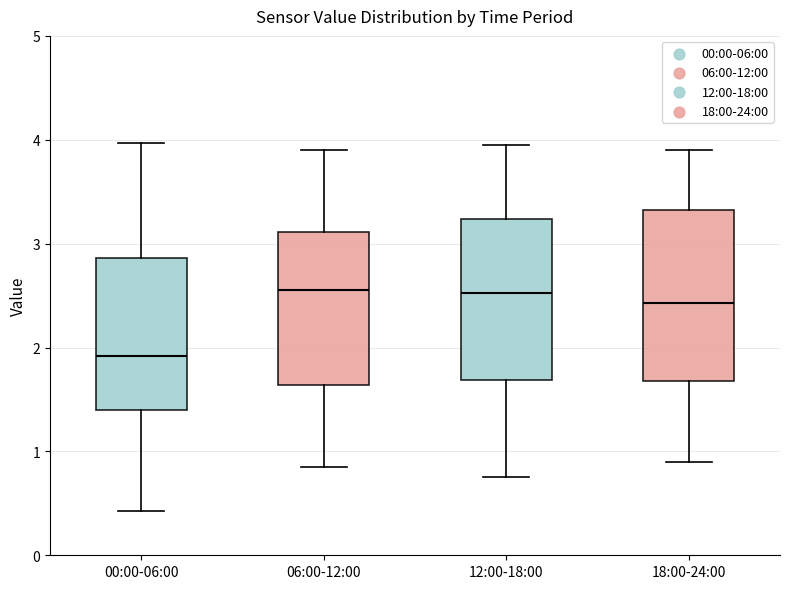

Reading left to right, read every box against the y-axis: the position of its median line, the range the box covers, and the ends of its whiskers. The values are not printed on the chart, so give them approximately, as read against the axis.

00:00-06:00: median 1.9, box 1.4 to 2.9, whiskers 0.4 to 4.0
06:00-12:00: median 2.6, box 1.6 to 3.1, whiskers 0.9 to 3.9
12:00-18:00: median 2.5, box 1.7 to 3.2, whiskers 0.8 to 4.0
18:00-24:00: median 2.4, box 1.7 to 3.3, whiskers 0.9 to 3.9